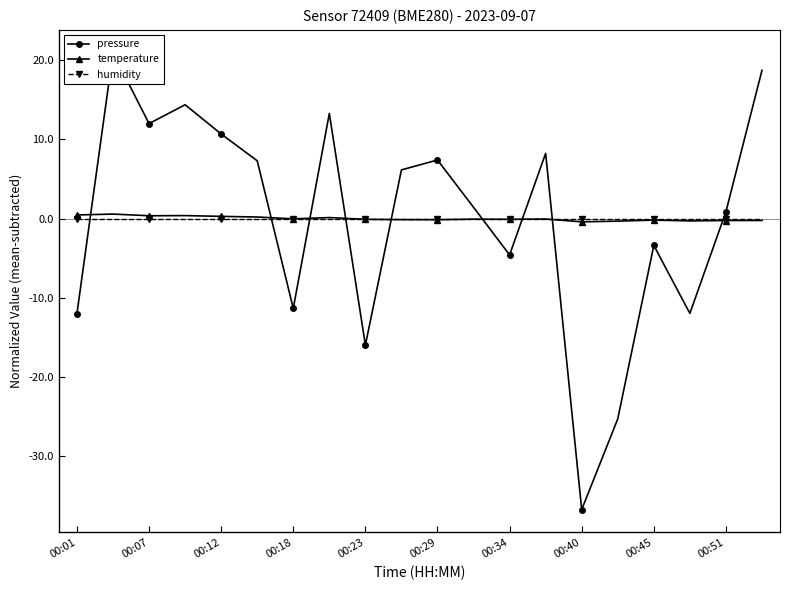

What is the smallest value displayed?

-36.7